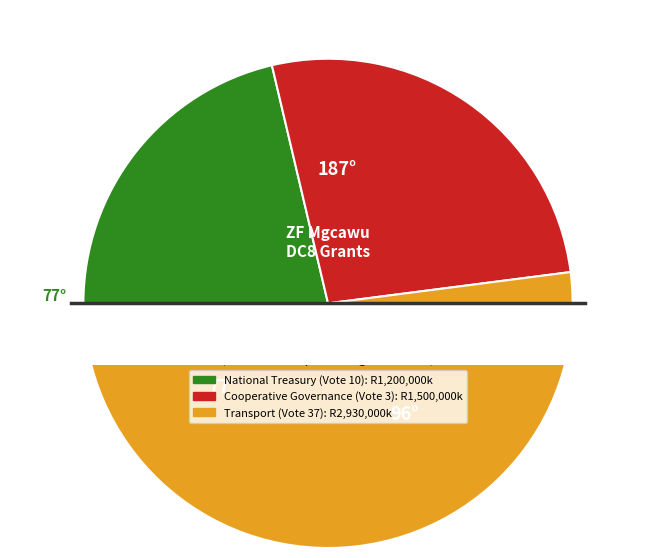

What percentage is the Transport (Vote 37) slice, to the nearest percent?

52%